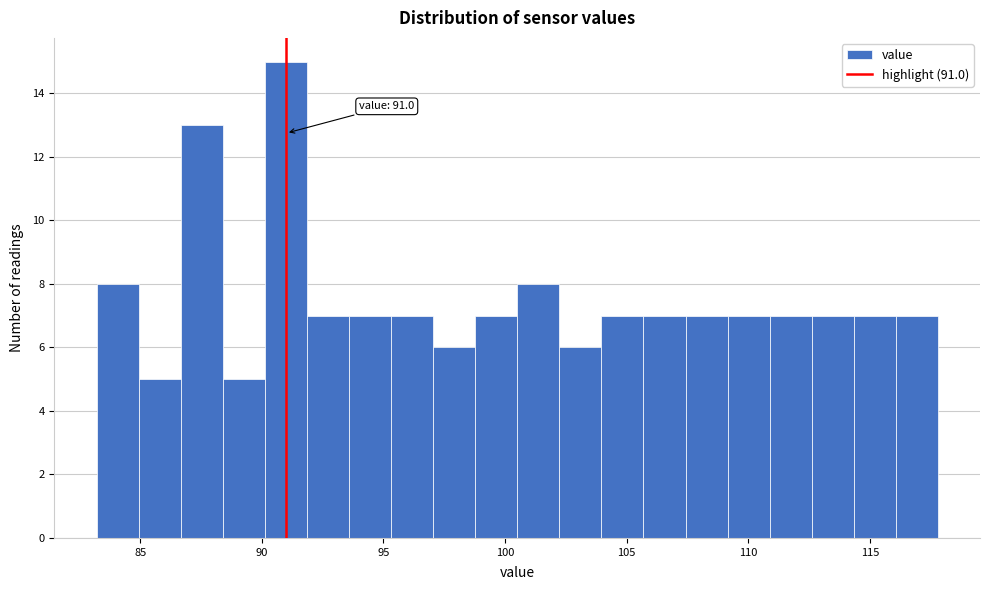

Around what value on the x-axis is the tallest bar? Give the approximate position of its centre, as read against the axis.

91.0